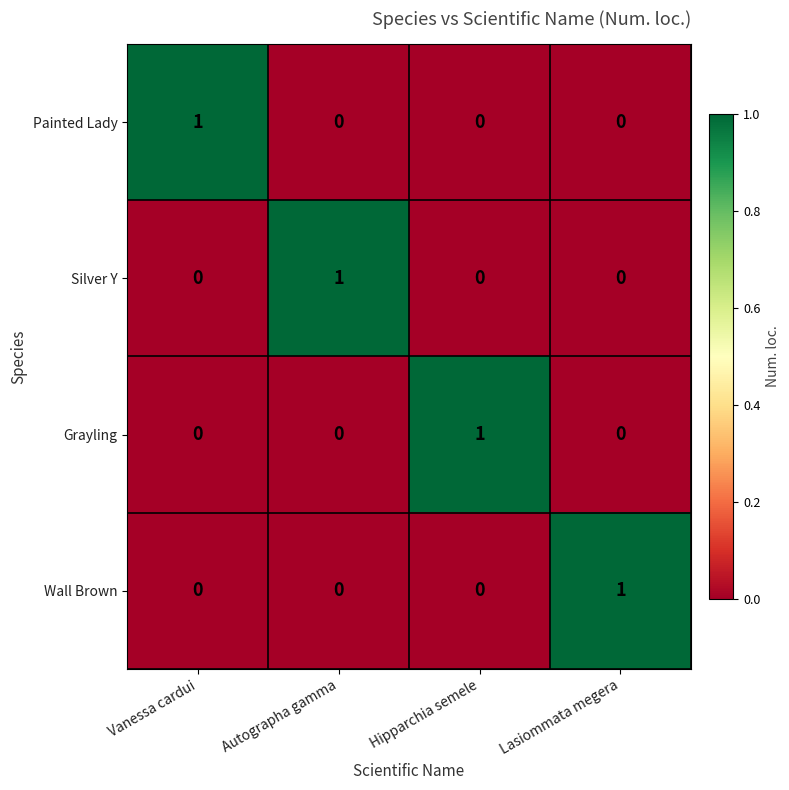

Is it true that Painted Lady equals 0 at Autographa gamma?

True